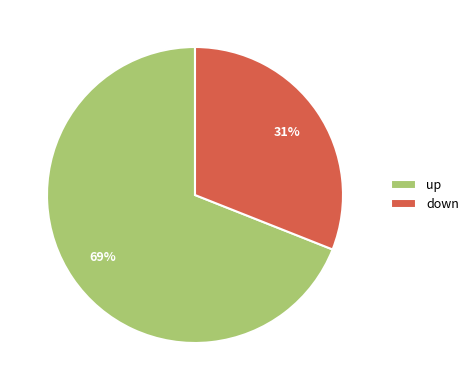

True or false: down accounts for 31% of the total.

True